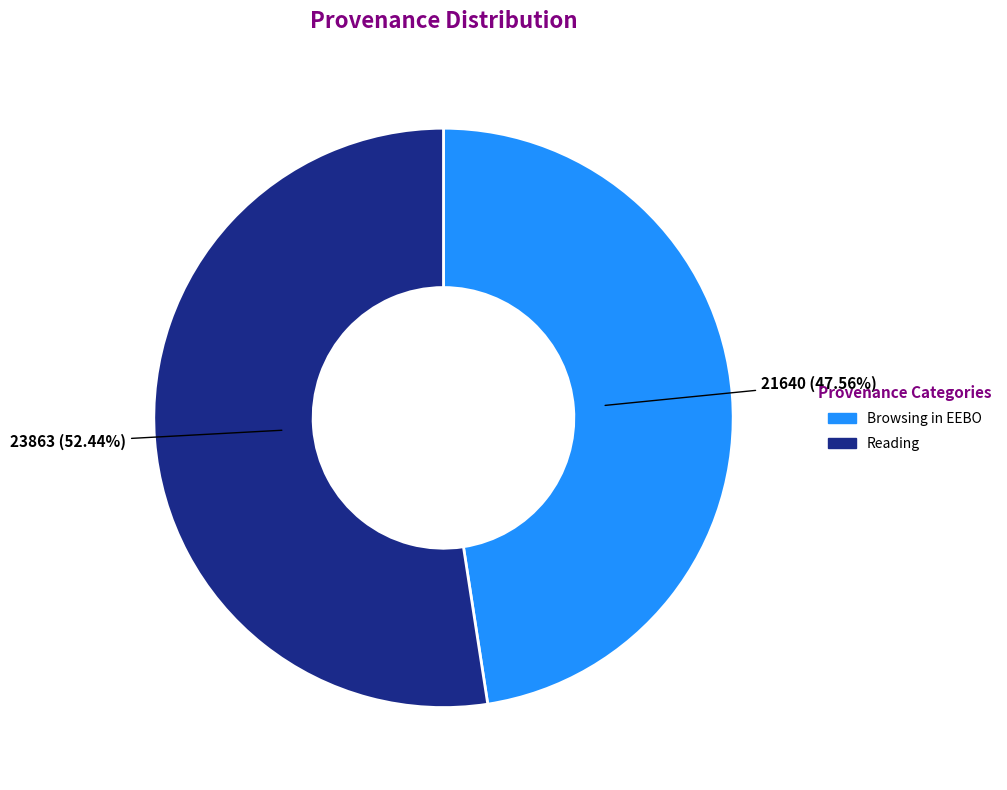

To the nearest percent, what is the average slice percentage?

50%